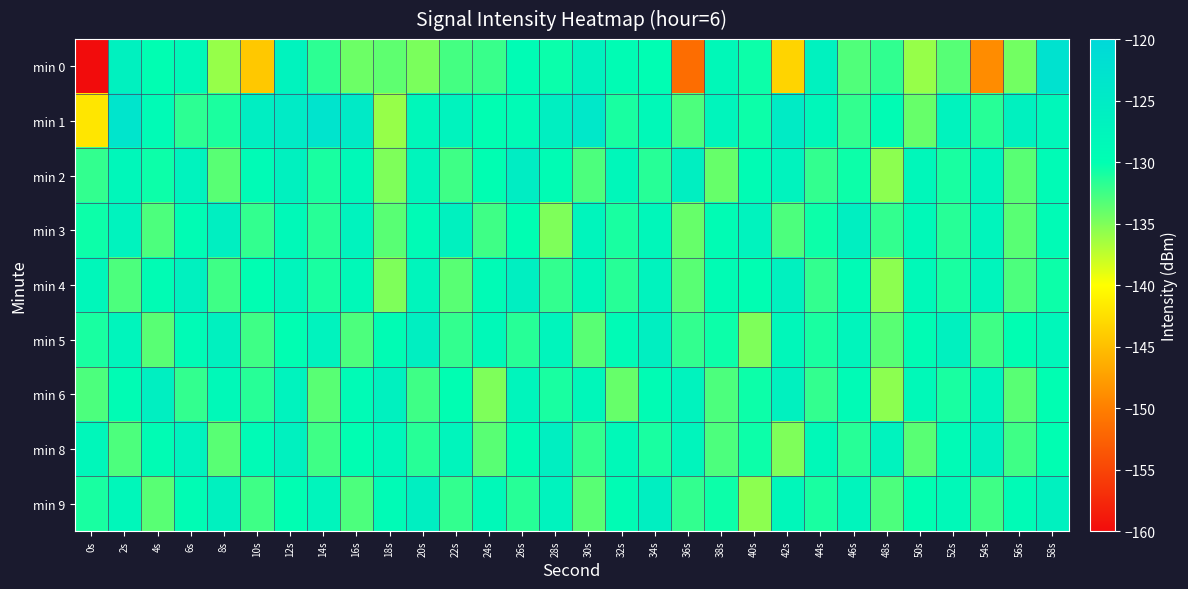

What is the minimum value shown in the chart?

-221.0